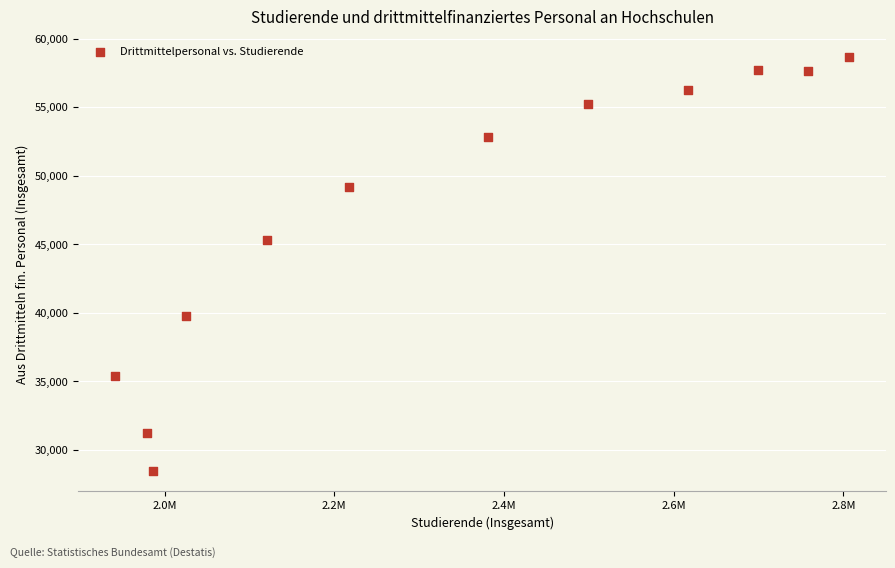

What is the average X value?

2336069.4